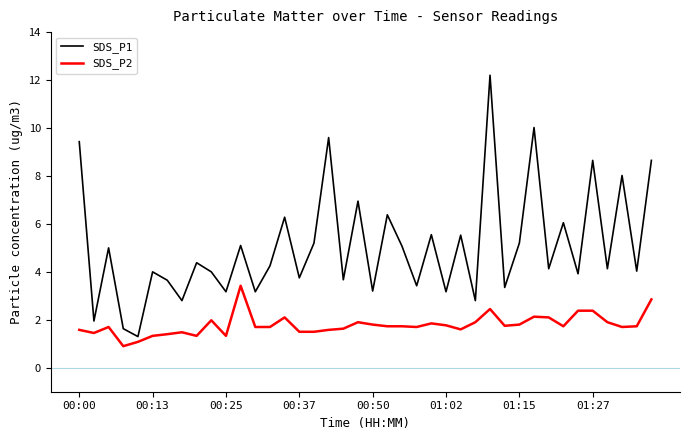

Which series has the largest total across all categories?

SDS_P1